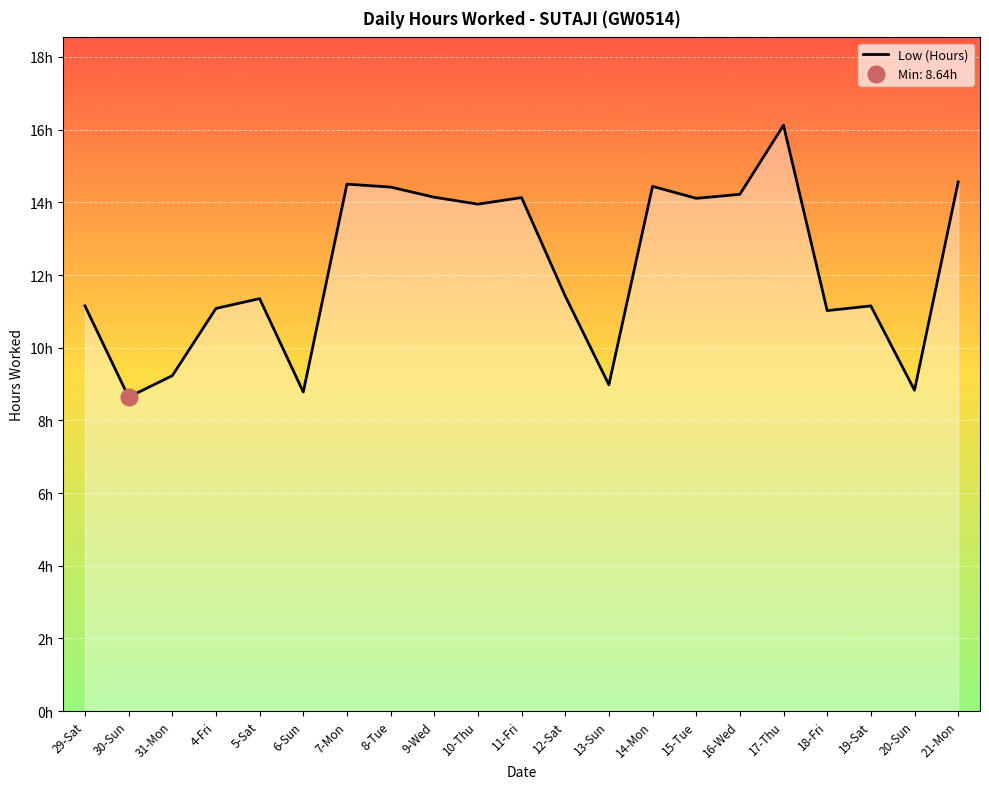

How many distinct data groups are displayed?

1